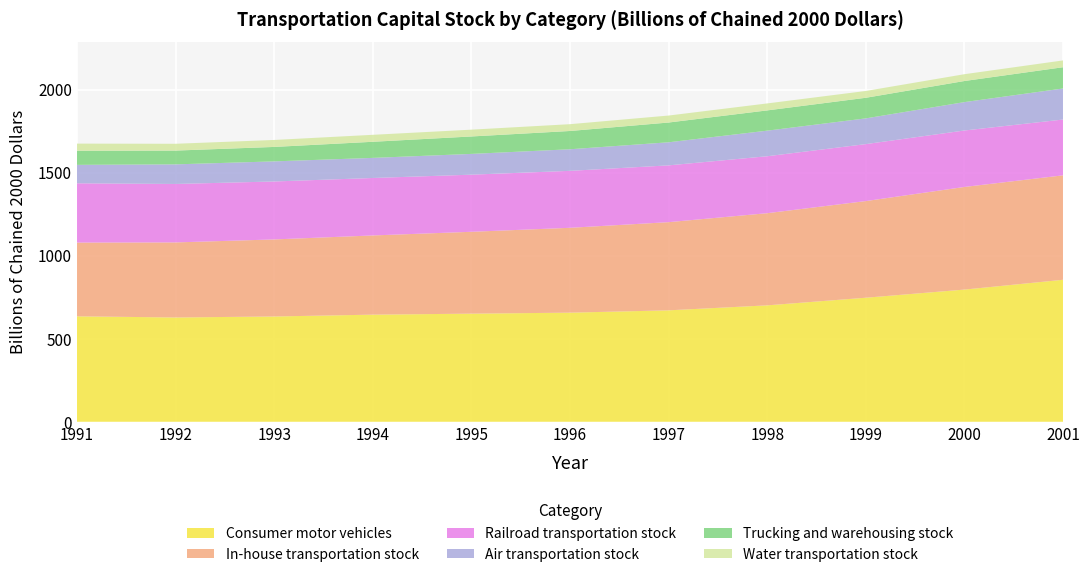

Reading left to right, extract all data points from this chart.

Consumer motor vehicles: 1991=635	1992=628	1993=634	1994=645	1995=651	1996=657	1997=671	1998=701	1999=747	2000=796	2001=855
In-house transportation stock: 1991=444	1992=452	1993=464	1994=477	1995=493	1996=511	1997=531	1998=555	1999=582	2000=618	2001=629
Railroad transportation stock: 1991=357	1992=352	1993=349	1994=346	1995=344	1996=343	1997=342	1998=343	1999=343	2000=340	2001=336
Air transportation stock: 1991=111	1992=118	1993=121	1994=121	1995=125	1996=130	1997=139	1998=154	1999=155	2000=171	2001=187
Trucking and warehousing stock: 1991=85	1992=83	1993=87	1994=97	1995=105	1996=110	1997=119	1998=122	1999=124	2000=127	2001=128
Water transportation stock: 1991=43	1992=41	1993=42	1994=42	1995=41	1996=41	1997=42	1998=42	1999=41	2000=41	2001=41